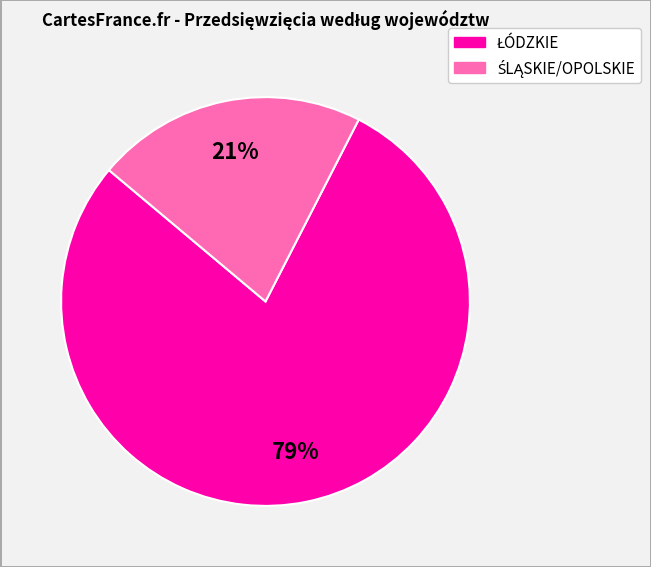

To the nearest percent, what is the average slice percentage?

50%